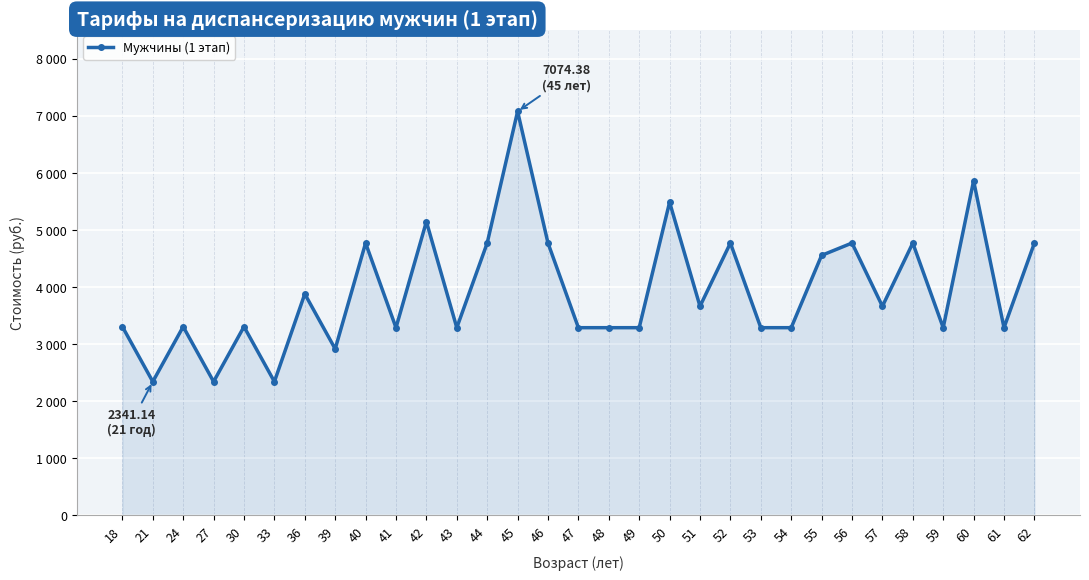

What is the value of the 1st point from the left?

3304.4